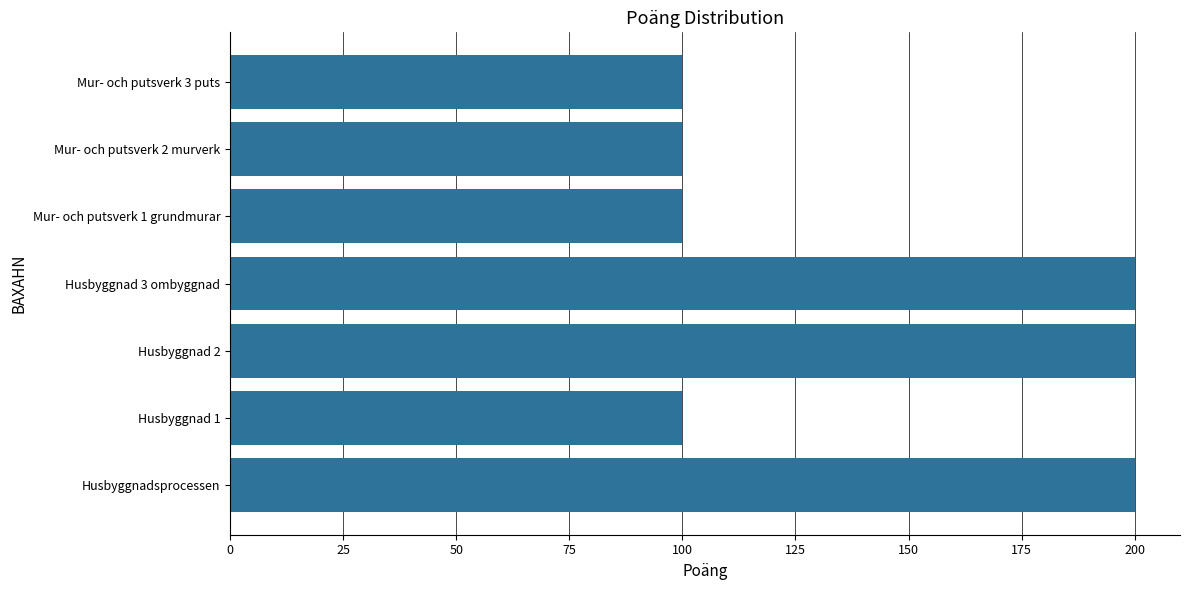

What is the sum of all values?

1000